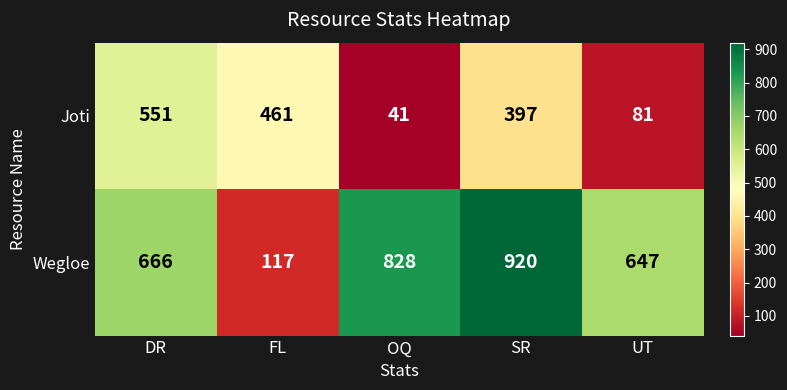

At OQ, list the series in order from largest to smallest.

Wegloe, Joti